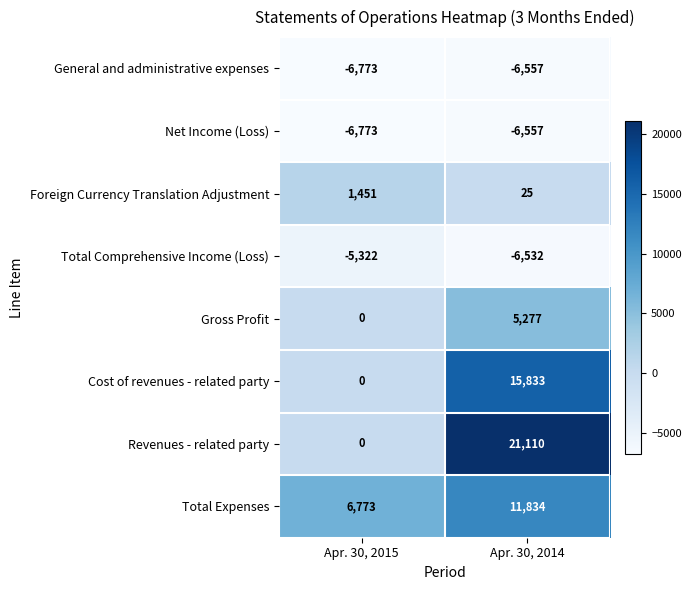

Which category has the lowest value across all series?

Apr. 30, 2015